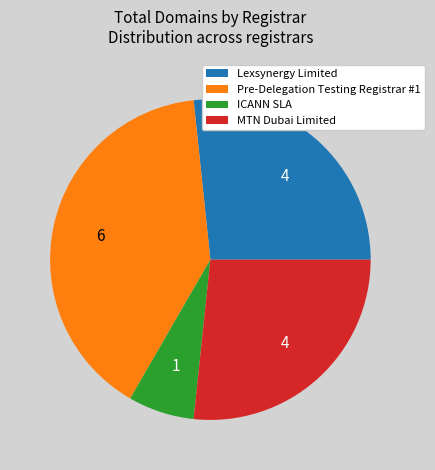

Approximately how many times larger is the value at Pre-Delegation Testing Registrar #1 compared to Lexsynergy Limited?

1.5